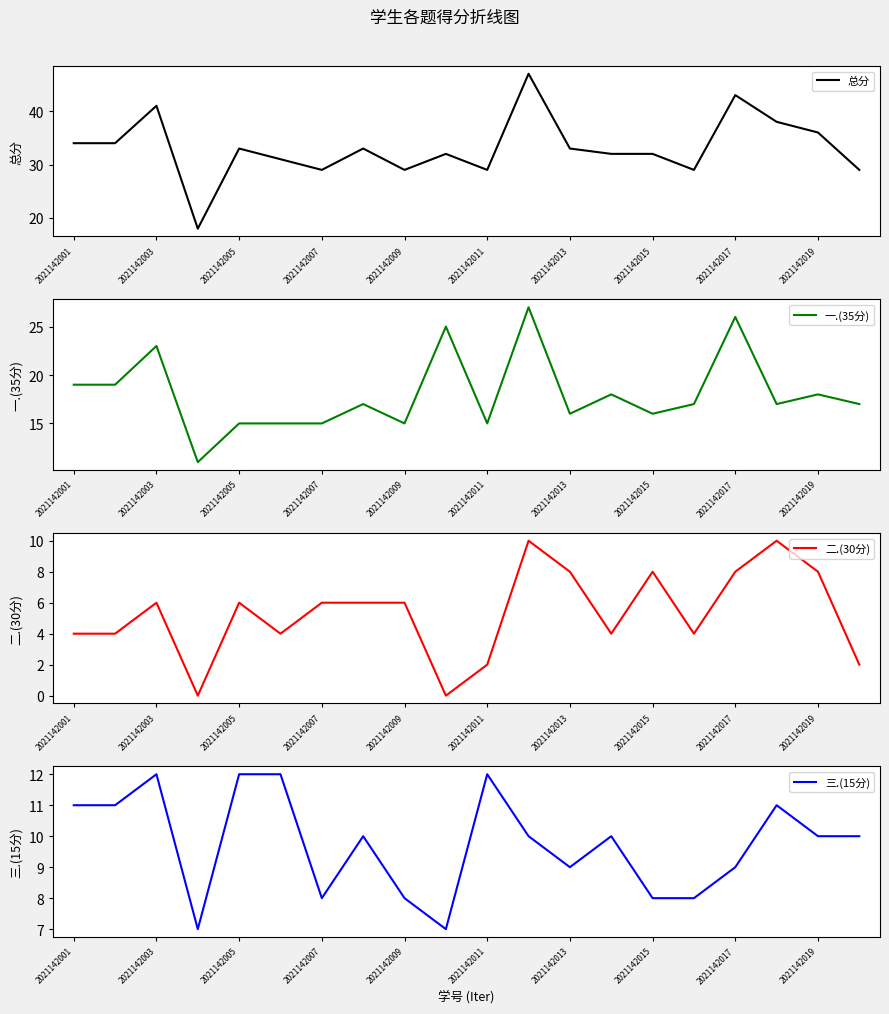

What is the lowest value of the 总分 series?

18